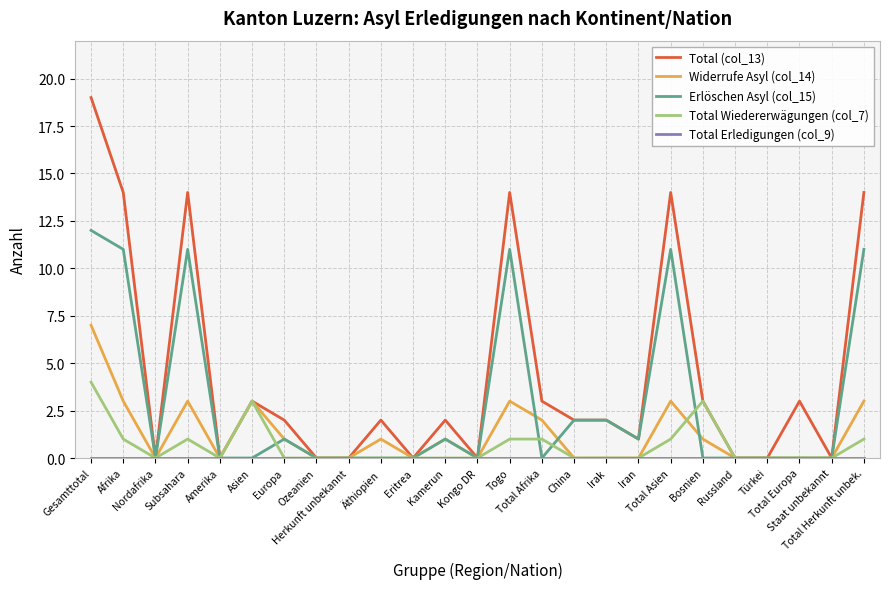

What is the greatest value displayed?

19